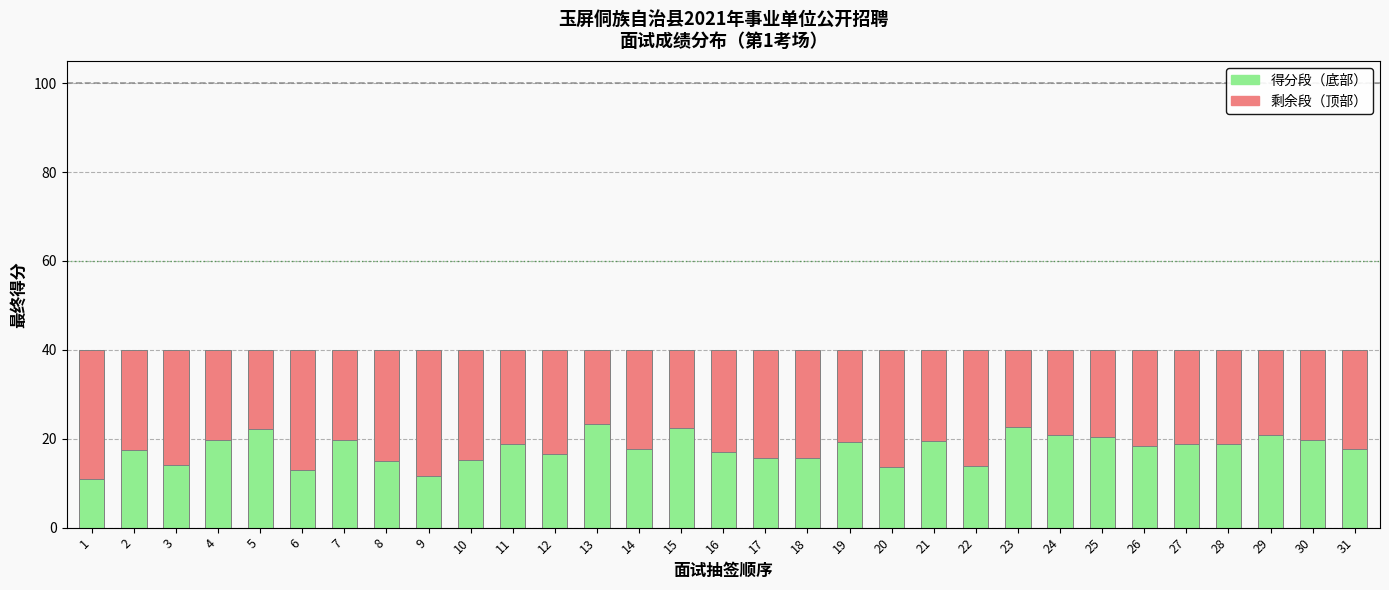

The 得分段（底部） series shows 16.6 at 12. True or false?

True